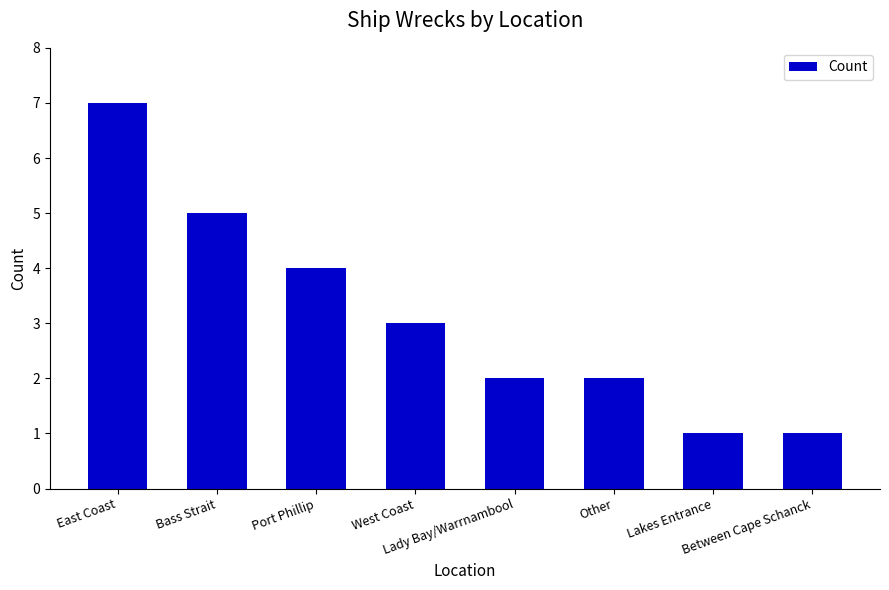

Read the value at Port Phillip.

4